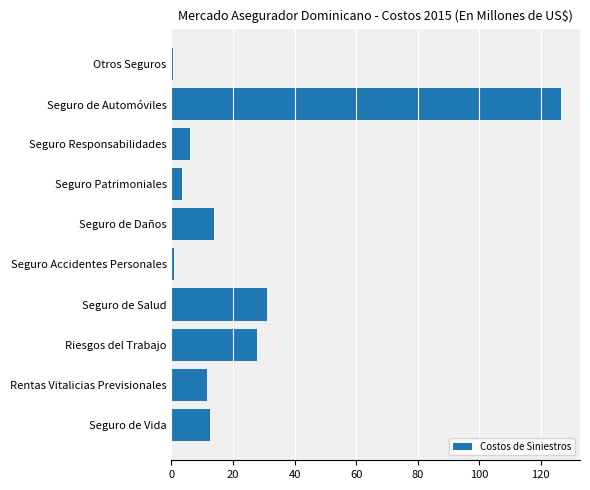

Does the chart contain stacked bars?

No